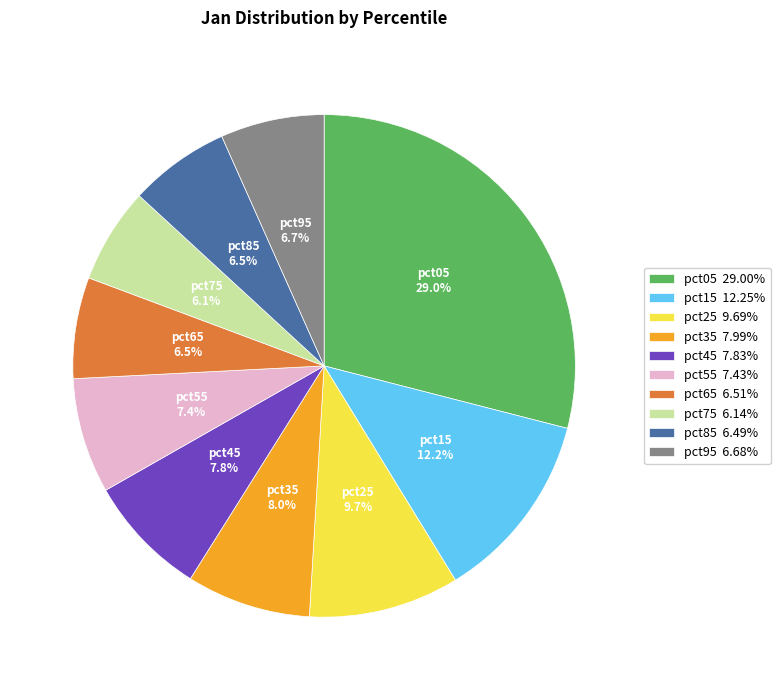

How many segments does this pie chart have?

10